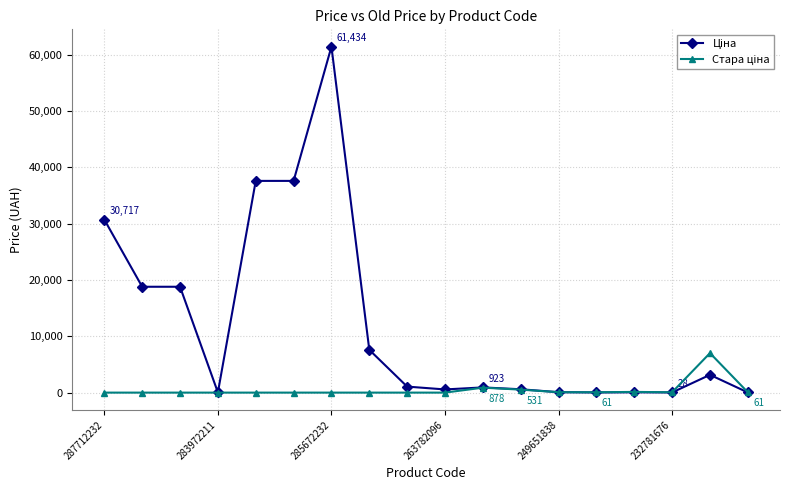

What is the maximum value shown in the chart?

61434.3